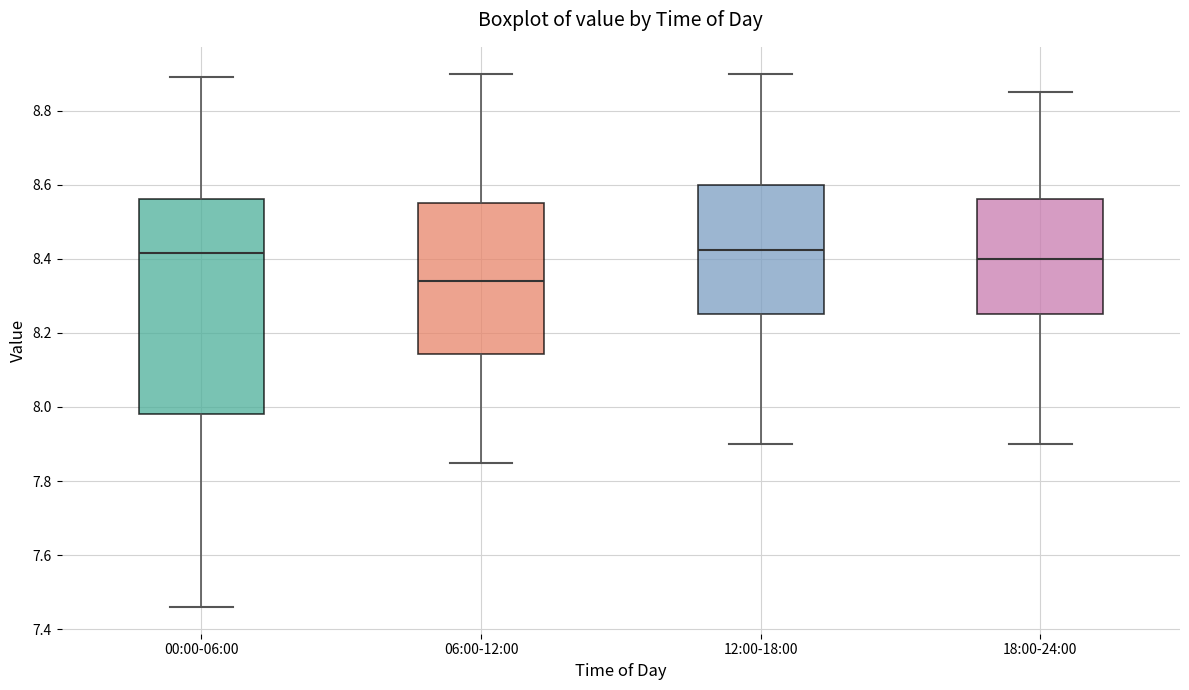

Reading left to right, read every box against the y-axis: the position of its median line, the range the box covers, and the ends of its whiskers. The values are not printed on the chart, so give them approximately, as read against the axis.

00:00-06:00: median 8.42, box 7.98 to 8.56, whiskers 7.46 to 8.90
06:00-12:00: median 8.34, box 8.14 to 8.56, whiskers 7.86 to 8.90
12:00-18:00: median 8.42, box 8.26 to 8.60, whiskers 7.90 to 8.90
18:00-24:00: median 8.40, box 8.26 to 8.56, whiskers 7.90 to 8.86